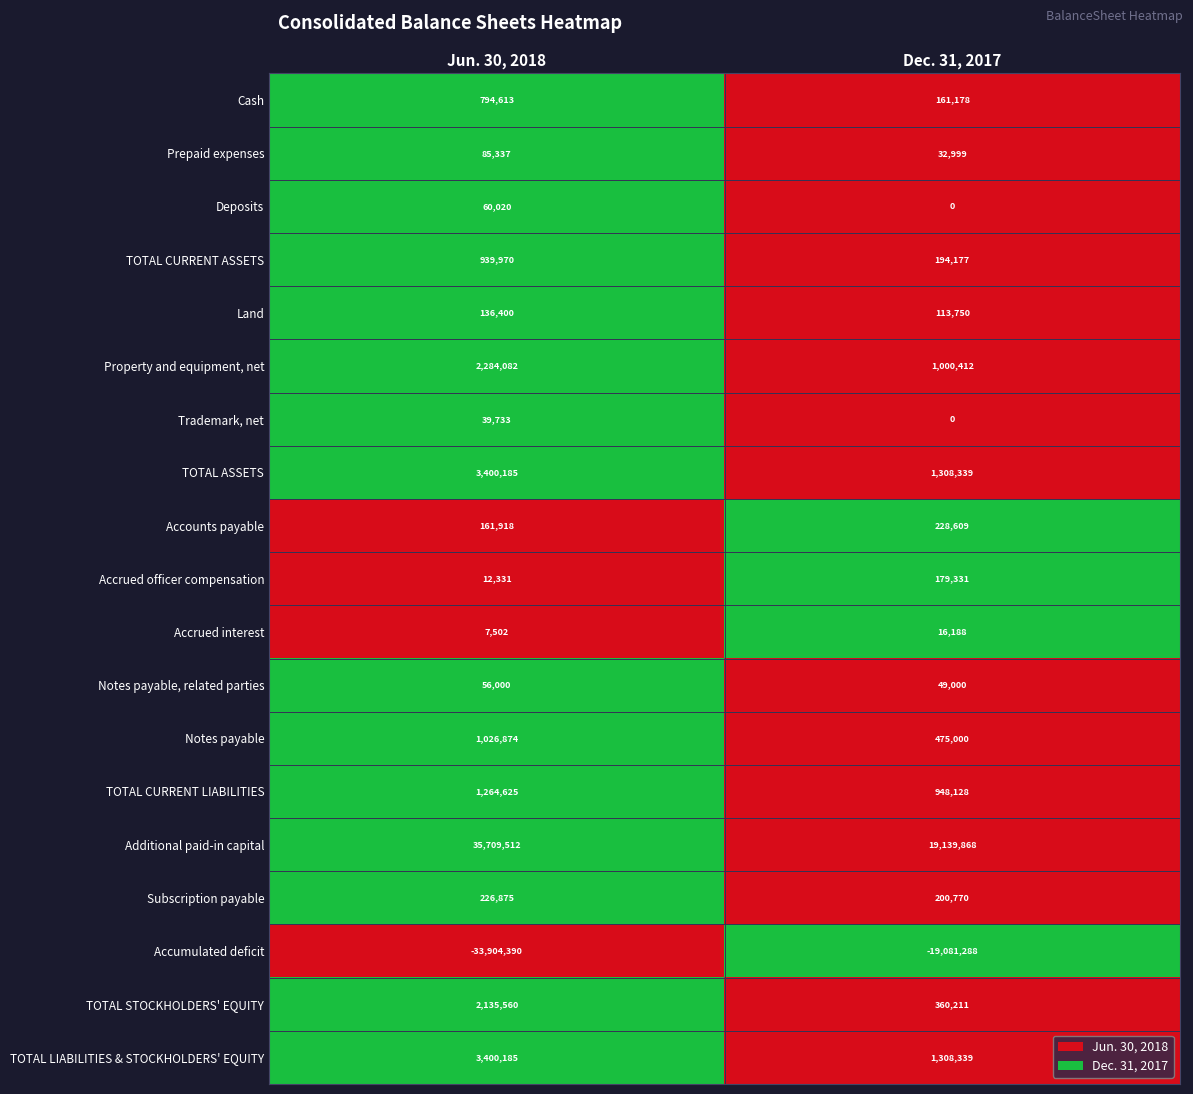

What is the difference between the Accumulated deficit values at Jun. 30, 2018 and Dec. 31, 2017?

14823102